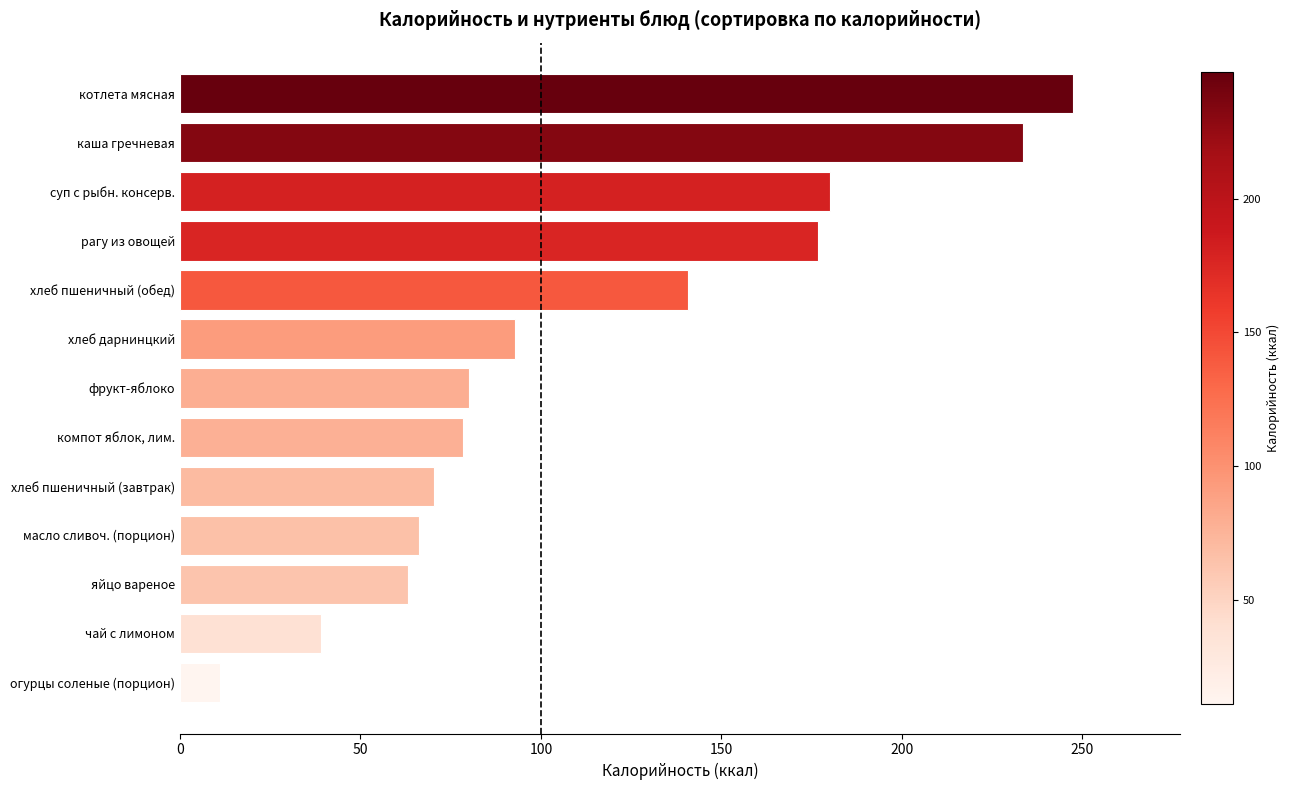

Approximately how many times larger is the value at чай с лимоном compared to компот яблок, лим.?

0.5